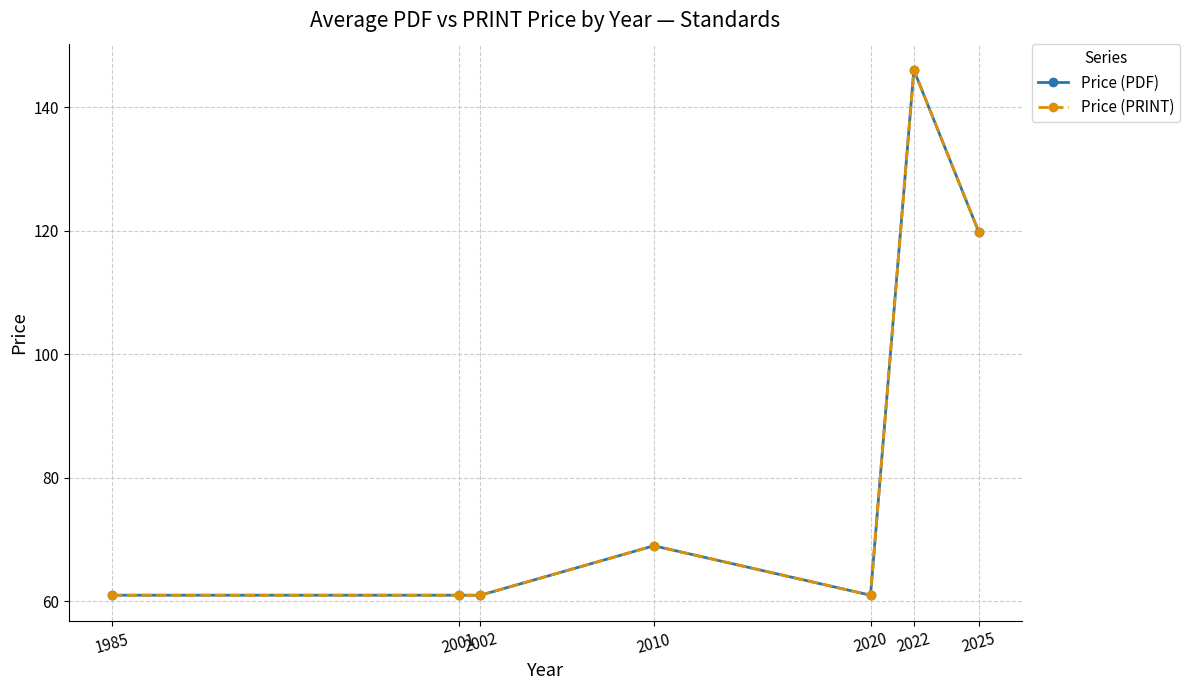

The Price (PRINT) series shows 119.7 at 2025. True or false?

True